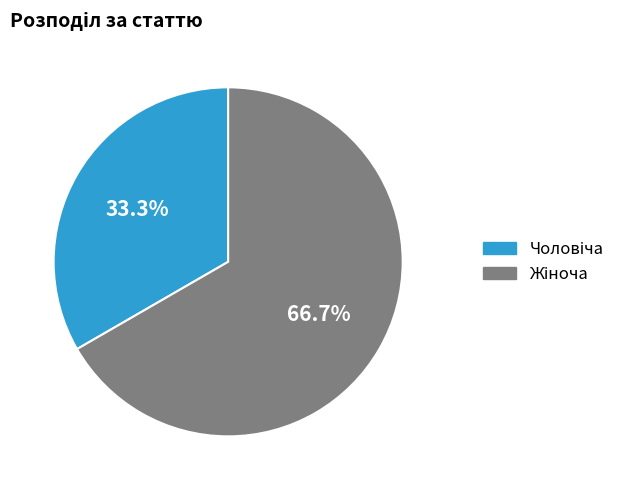

Is there a majority slice in this chart?

Yes